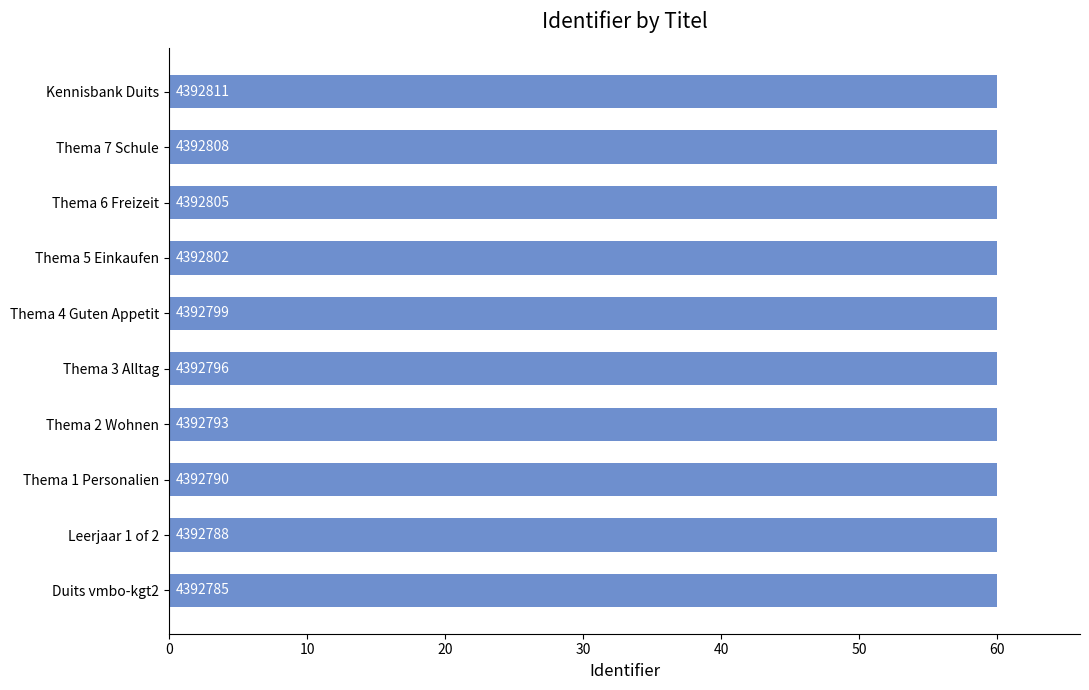

Count the values in the range 59 to 60.

10